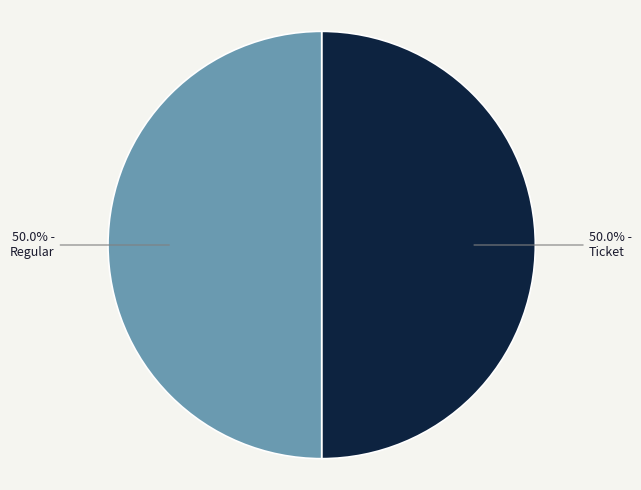

How many slices are in this pie chart?

2